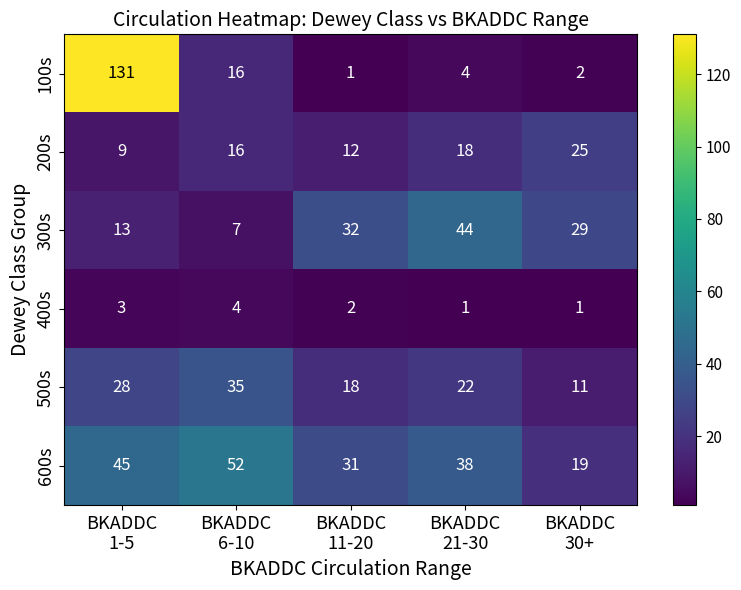

How many values in the 500s series are below 22?

2